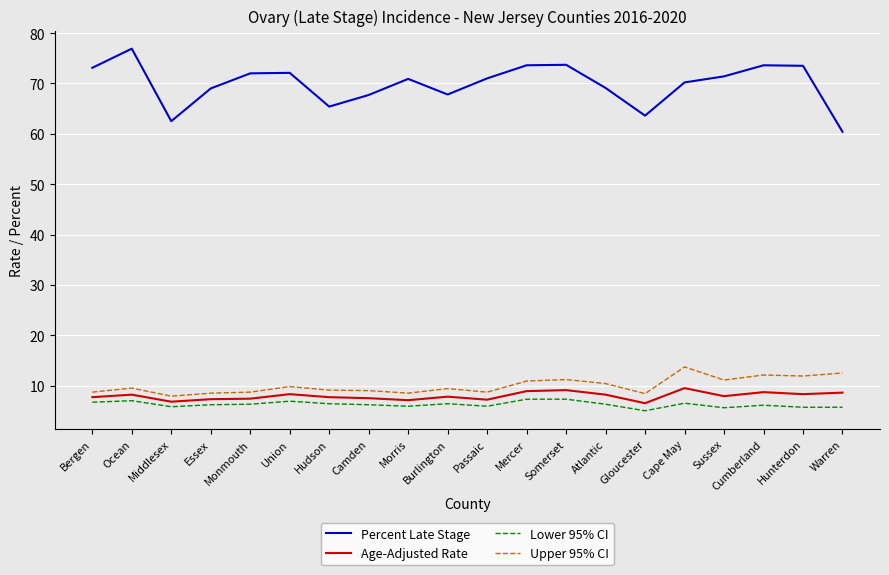

The Upper 95% CI series shows 1.9 at Essex. True or false?

False